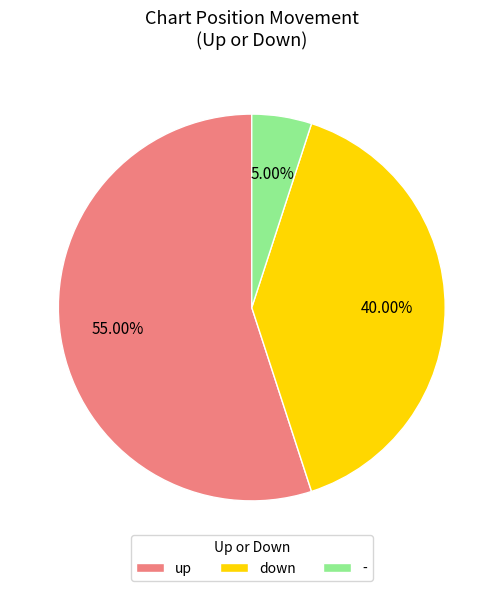

How much of the chart is everything except up?

45.0%